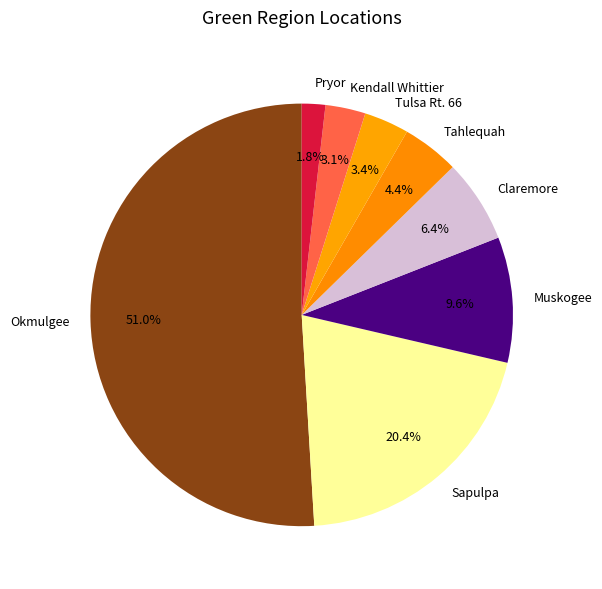

Count the number of slices in the pie.

8